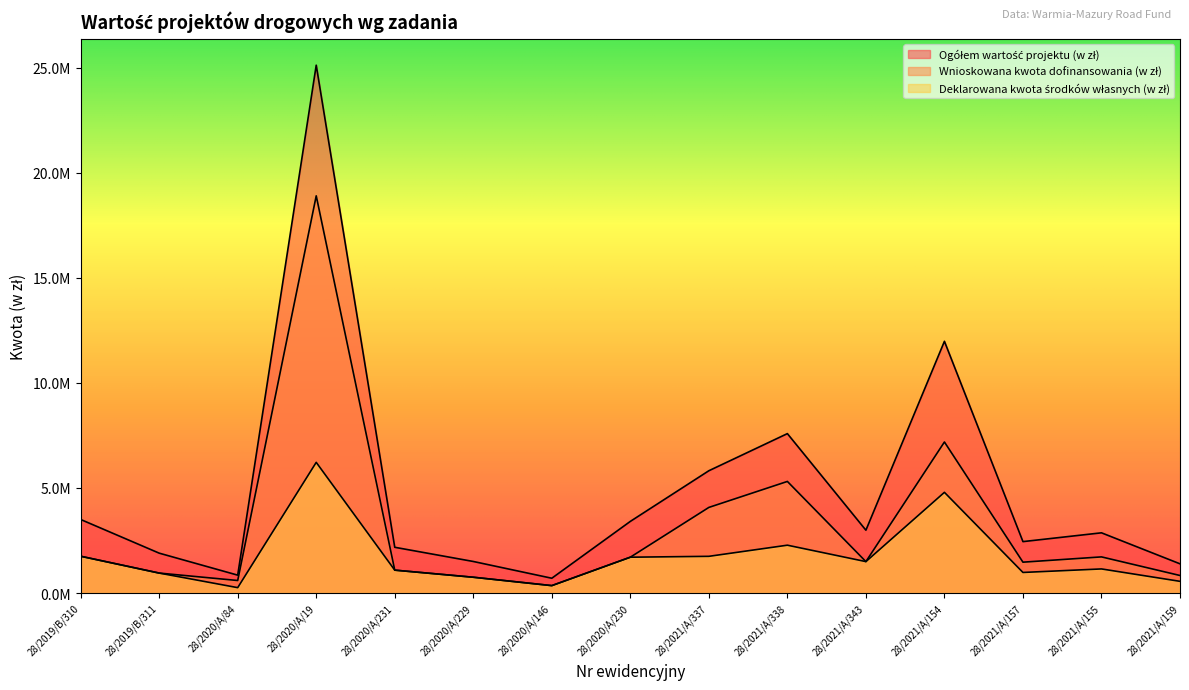

Reading right to left, transcribe all the data shown in this chart.

Ogółem wartość projektu (w zł): 1389098.3	2864834.4	2446250.0	11979862.8	2989152.5	7586046.0	5819210.0	3408594.6	702945.0	1500974.8	2176524.2	25121514.0	850000.0	1897029.0	3499965.0
Wnioskowana kwota dofinansowania (w zł): 833459.0	1718900.6	1467750.0	7187917.7	1494576.2	5310232.2	4073447.0	1704297.3	351472.5	750487.4	1088262.1	18902942.5	595000.0	948514.5	1749982.5
Deklarowana kwota środków własnych (w zł): 555639.3	1145933.7	978500.0	4791945.1	1494576.2	2275813.8	1745763.0	1704297.3	351472.5	750487.4	1088262.1	6218571.6	255000.0	948514.5	1749982.5